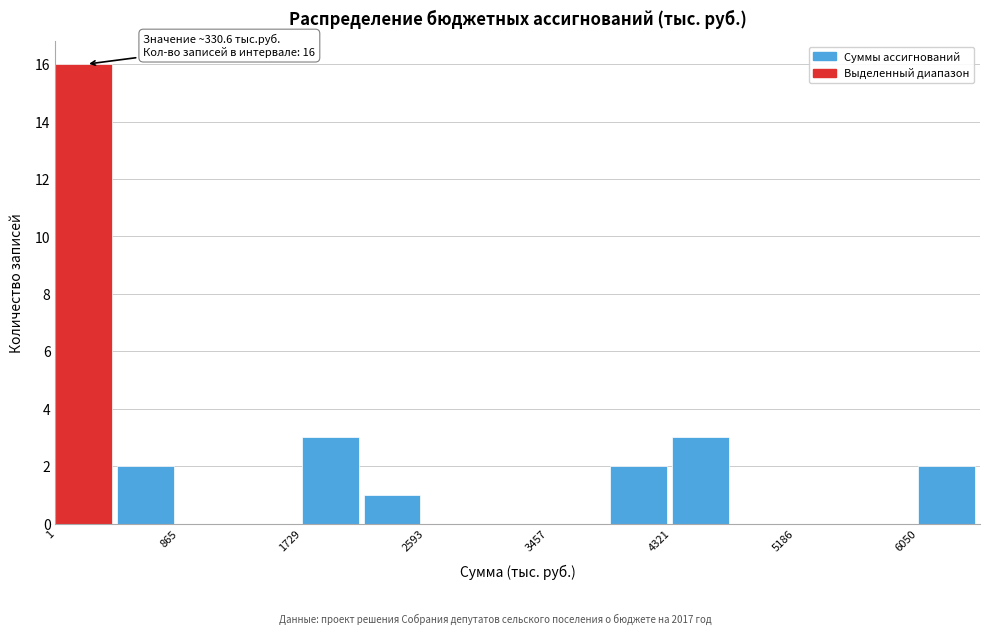

Which range on the x-axis has the tallest bar?

0 to 400